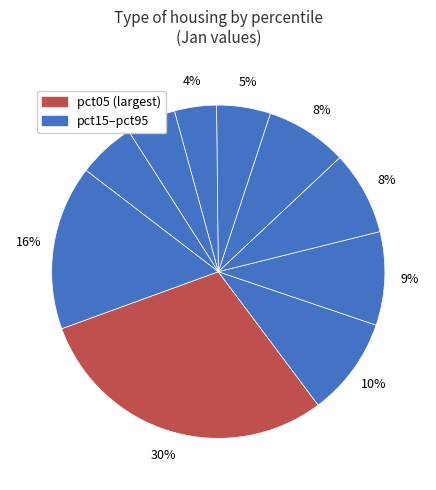

How many segments does this pie chart have?

10